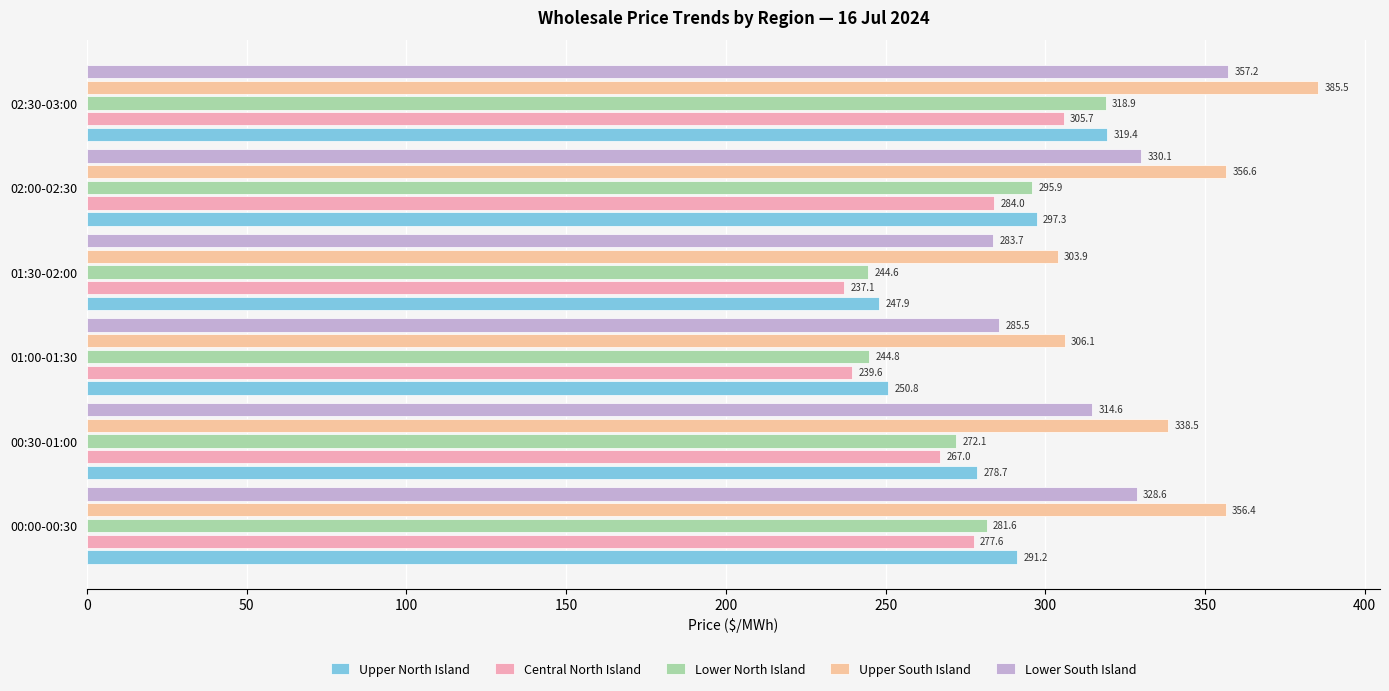

How many values in the Upper South Island series exceed 356?

3